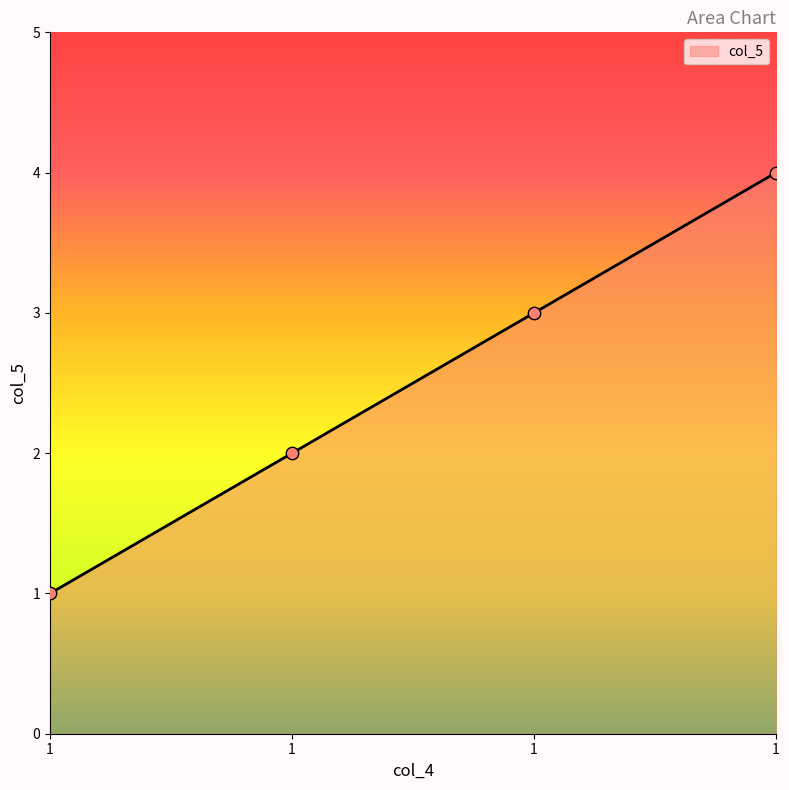

Which has a higher value, 1 or 1?

1